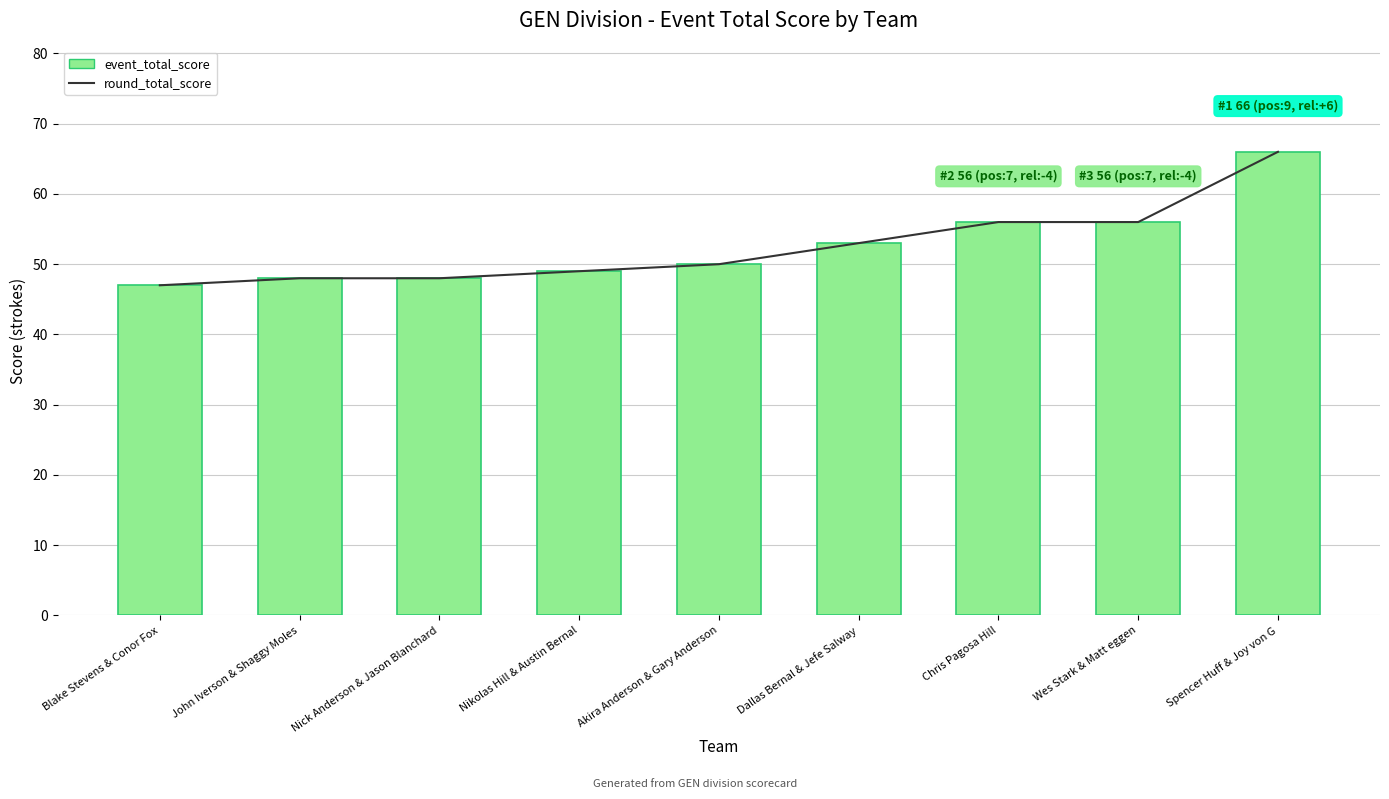

What is the label of the 7th bar from the left?

Chris Pagosa Hill